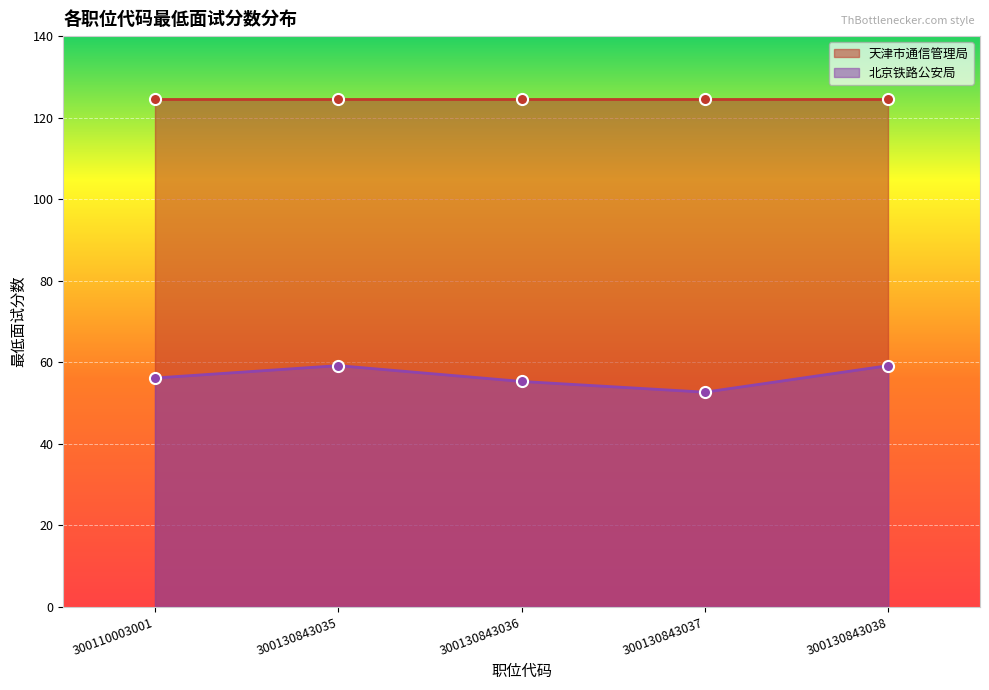

True or false: 北京铁路公安局 has more than 1 points higher than both neighbors.

False